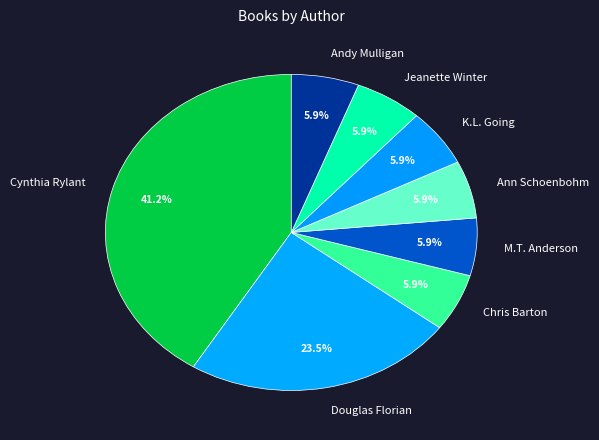

What is the largest slice in the pie chart?

Cynthia Rylant